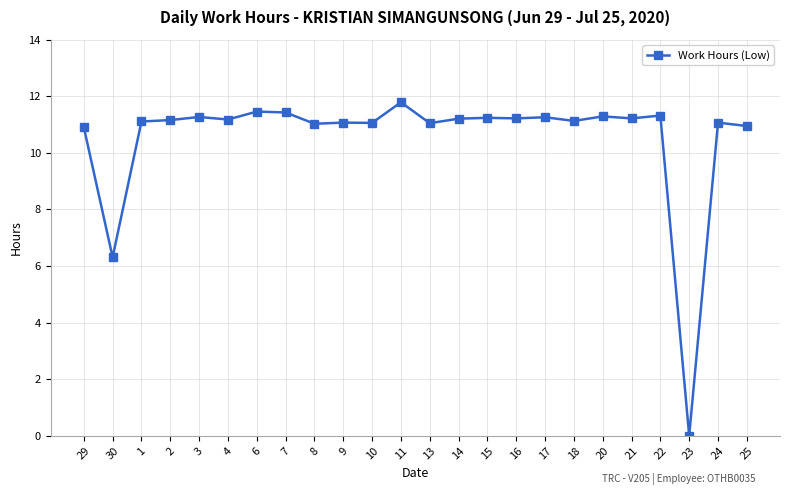

Where is the first local minimum?

30